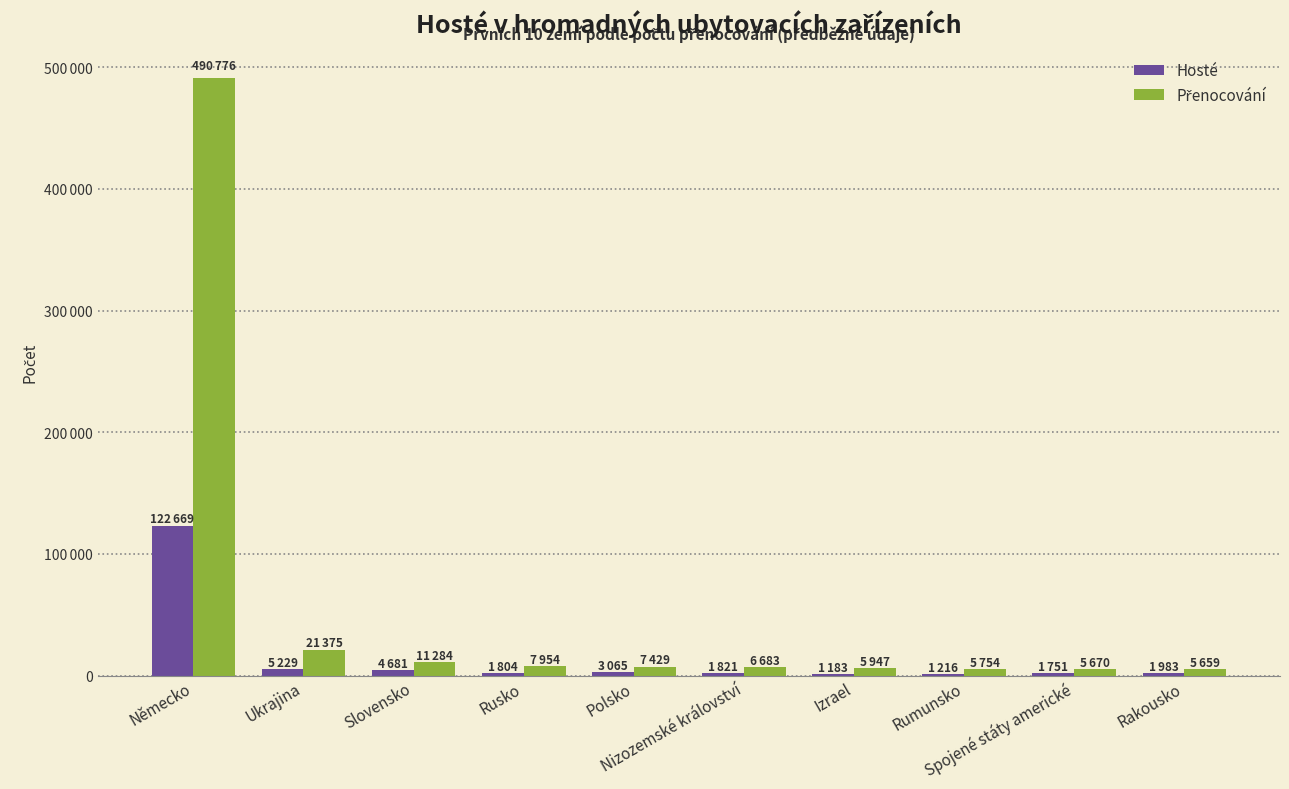

Reading left to right, transcribe all the data shown in this chart.

Hosté: 122669	5229	4681	1804	3065	1821	1183	1216	1751	1983
Přenocování: 490776	21375	11284	7954	7429	6683	5947	5754	5670	5659